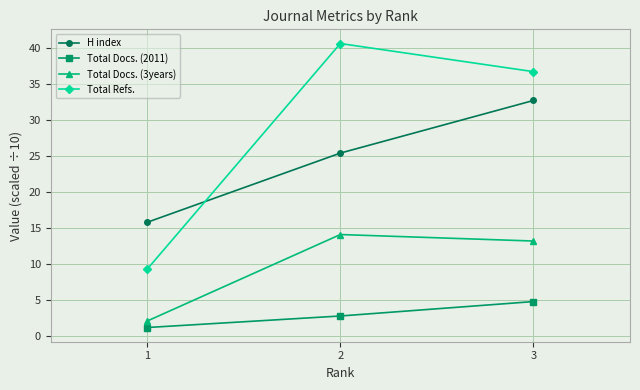

What is the sum of all Total Docs. (2011) values?

8.8